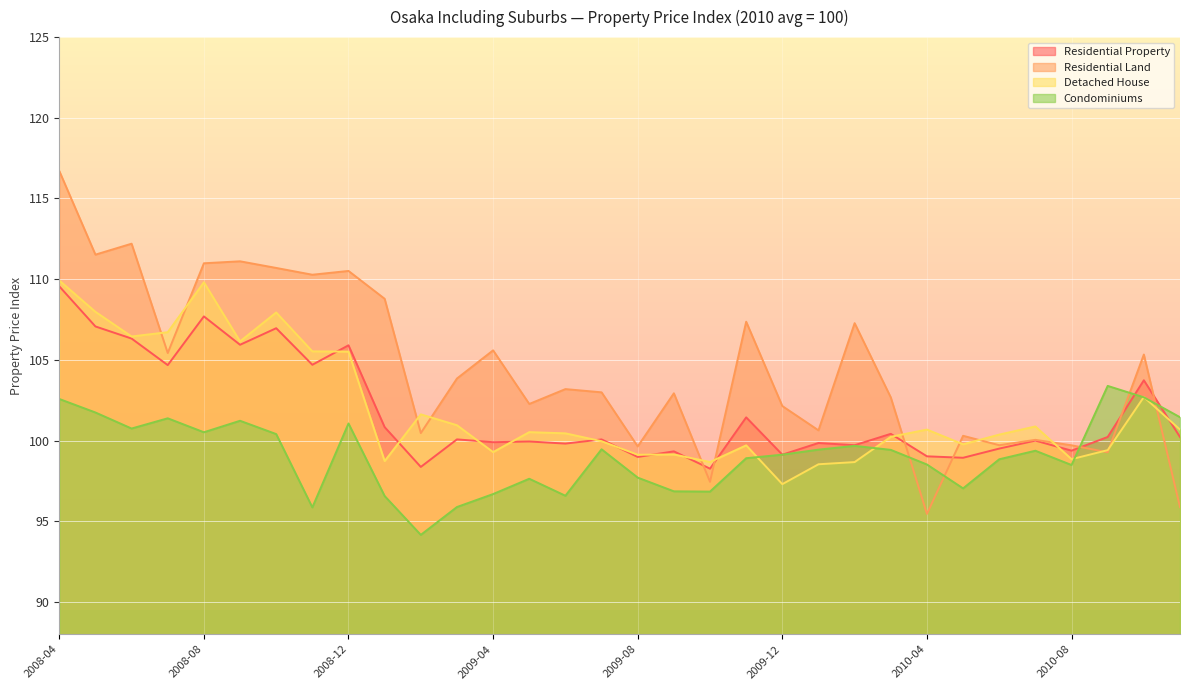

What is the value of the Condominiums point at the 28th from the left?

99.4